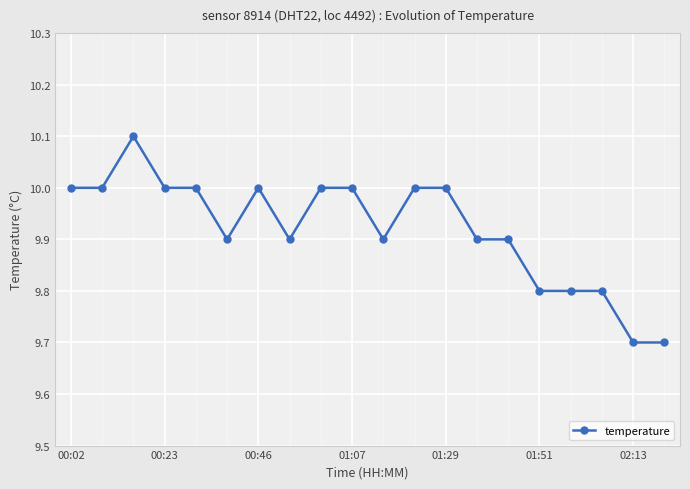

True or false: the data has more than 0 interior local peaks.

True